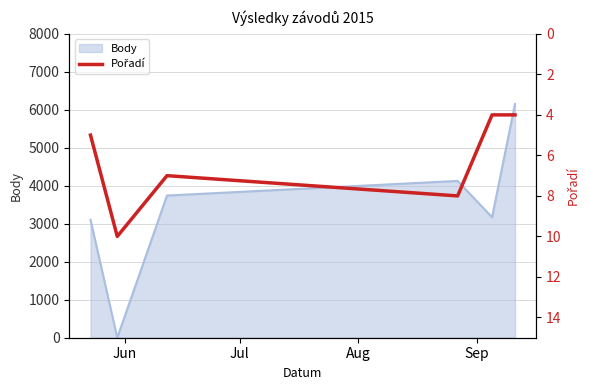

What is the highest value of the Body series?

6154